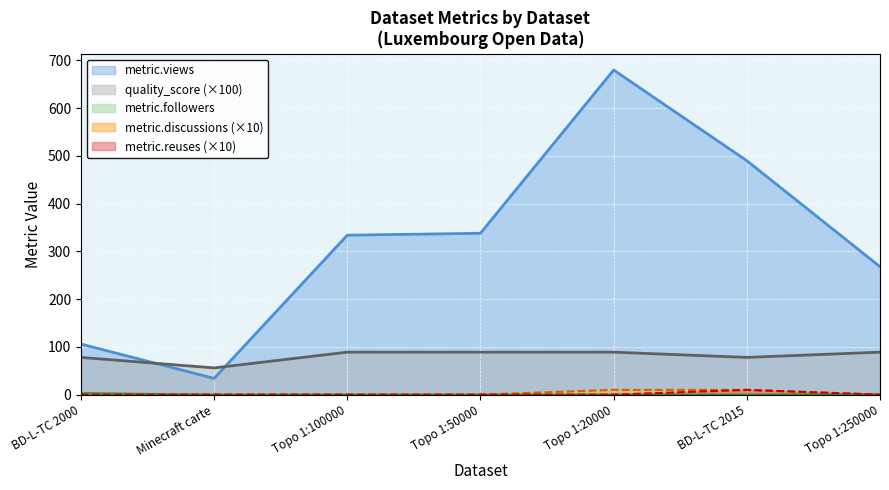

Reading left to right, what are all the values shown in this chart?

metric.views: 106.0	34.0	334.0	338.0	680.0	490.0	268.0
metric.followers: 3.0	0.0	0.0	0.0	0.0	0.0	1.0
quality_score: 78.0	56.0	89.0	89.0	89.0	78.0	89.0
metric.discussions: 0.0	0.0	0.0	0.0	10.0	10.0	0.0
metric.reuses: 0.0	0.0	0.0	0.0	0.0	10.0	0.0